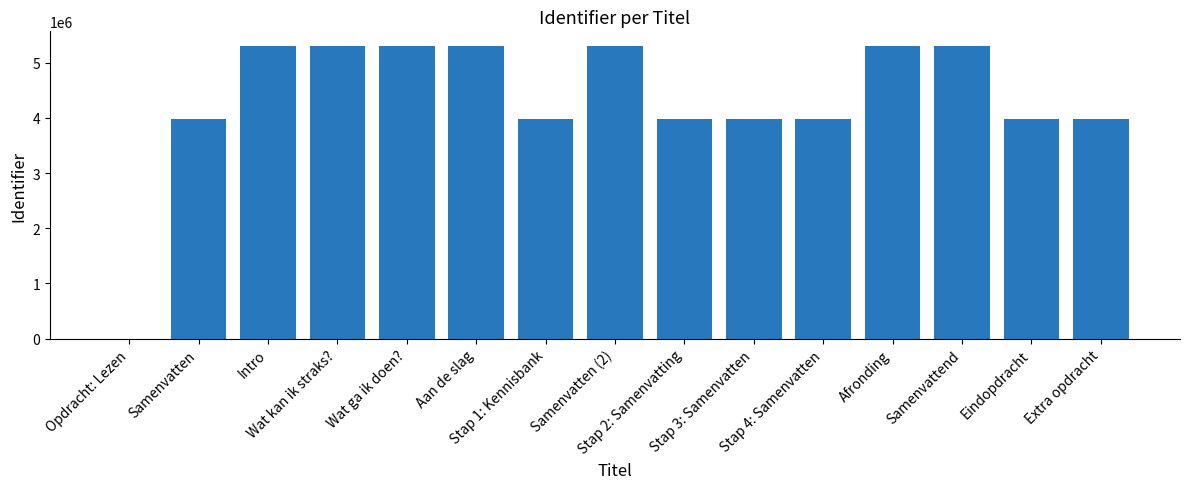

What is the sum of all values?

65058559